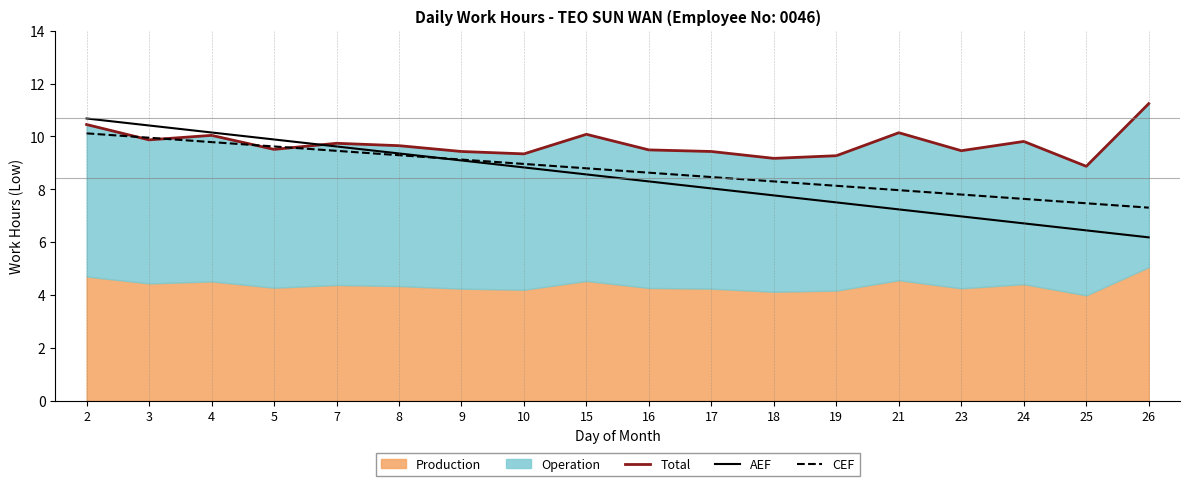

True or false: AEF has a value of 7.0 at 23.

True